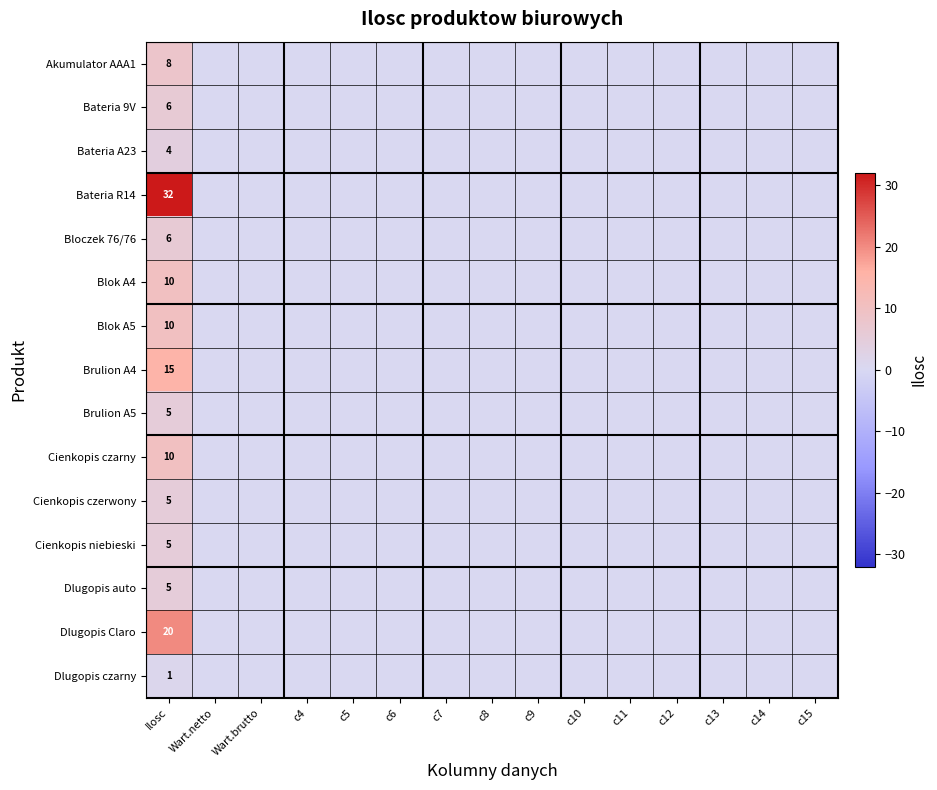

The Brulion A5 series shows -3 at c11. True or false?

False